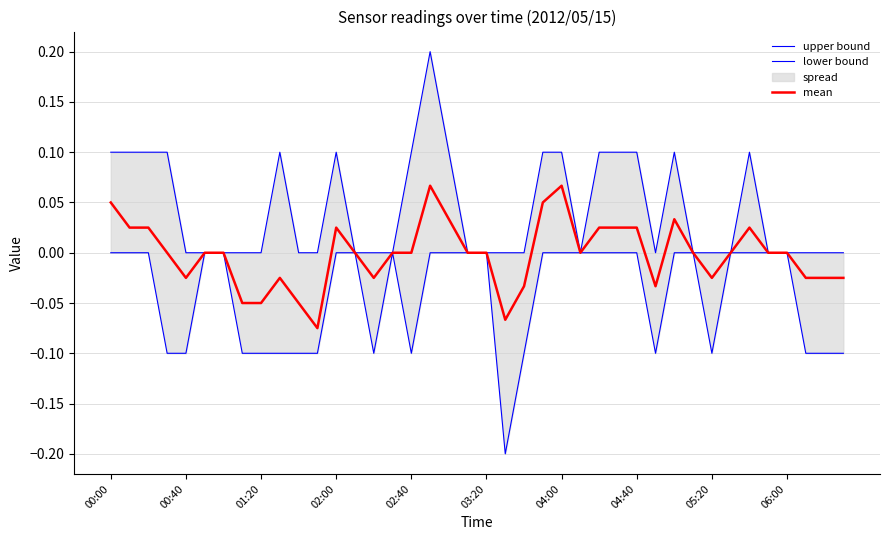

True or false: mean has a value of 0.1 at 03:20.

False